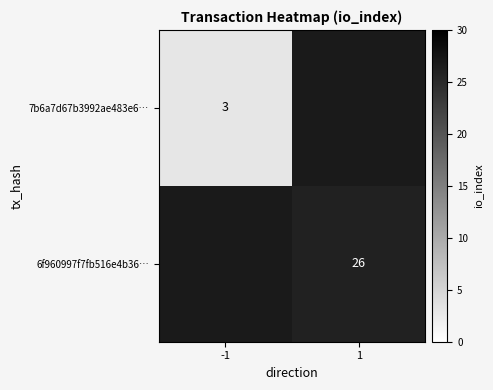

The value of 7b6a7d67b3992ae483e6… at -1 is 3.0. True or false?

True